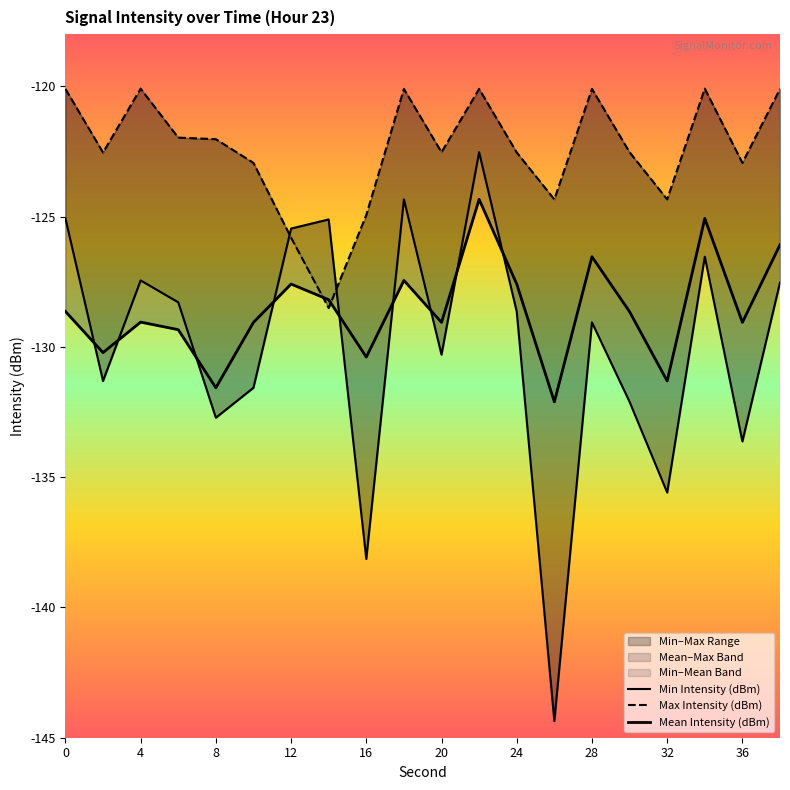

What is the maximum value for Max Intensity (dBm)?

-120.1